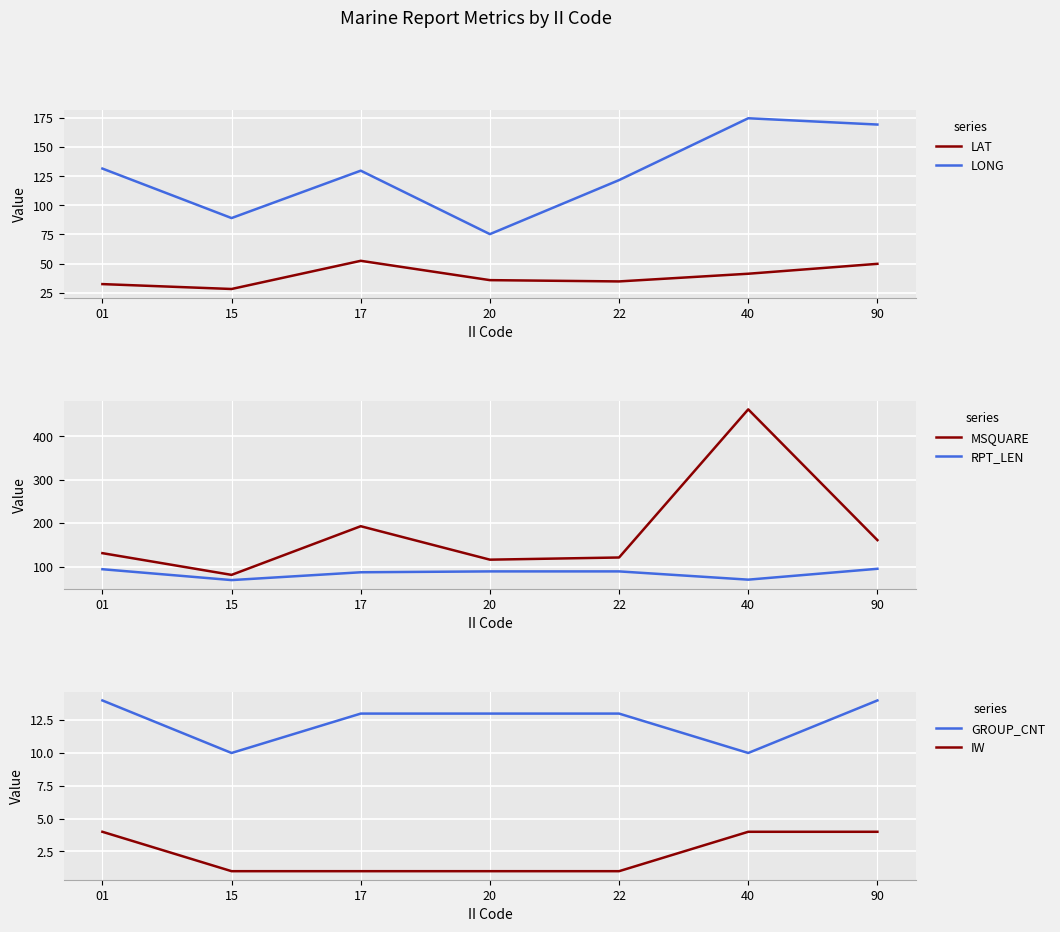

In LONG, how many points are higher than both neighbors (excluding endpoints)?

2